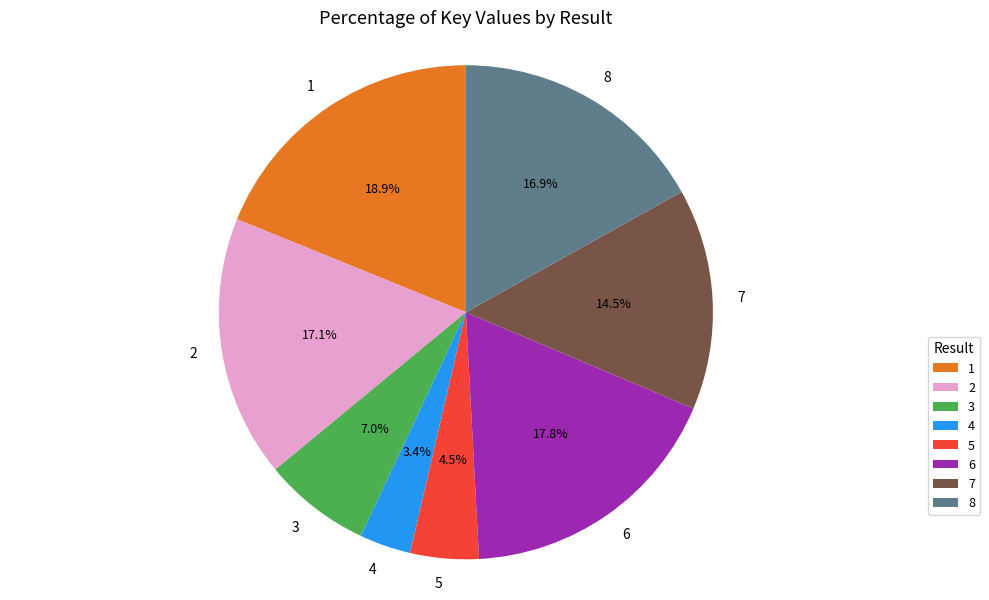

Which slice is the smallest?

4